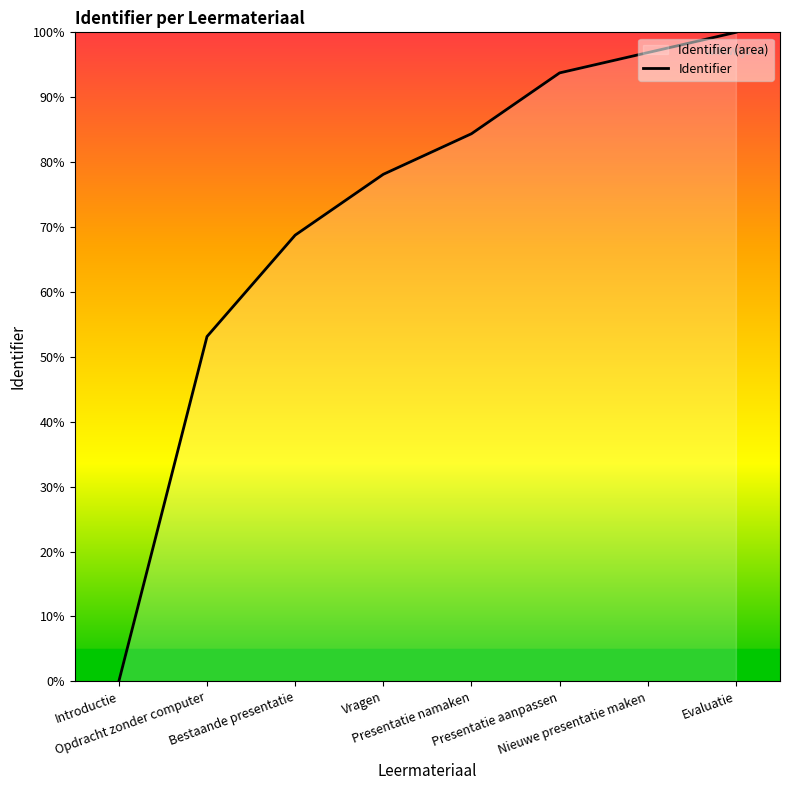

Reading left to right, transcribe all the data shown in this chart.

0.0	53.1	68.8	78.1	84.4	93.8	96.9	100.0